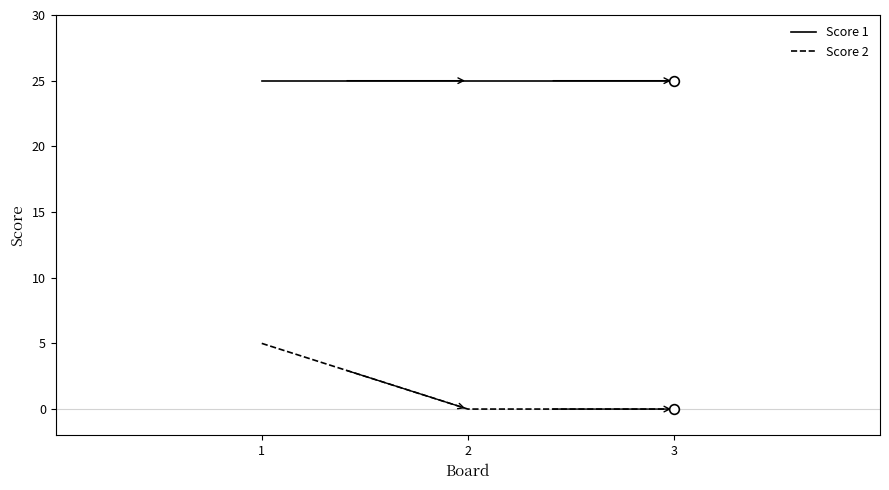

Rank the series by their maximum value, from lowest to highest.

Score 2, Score 1